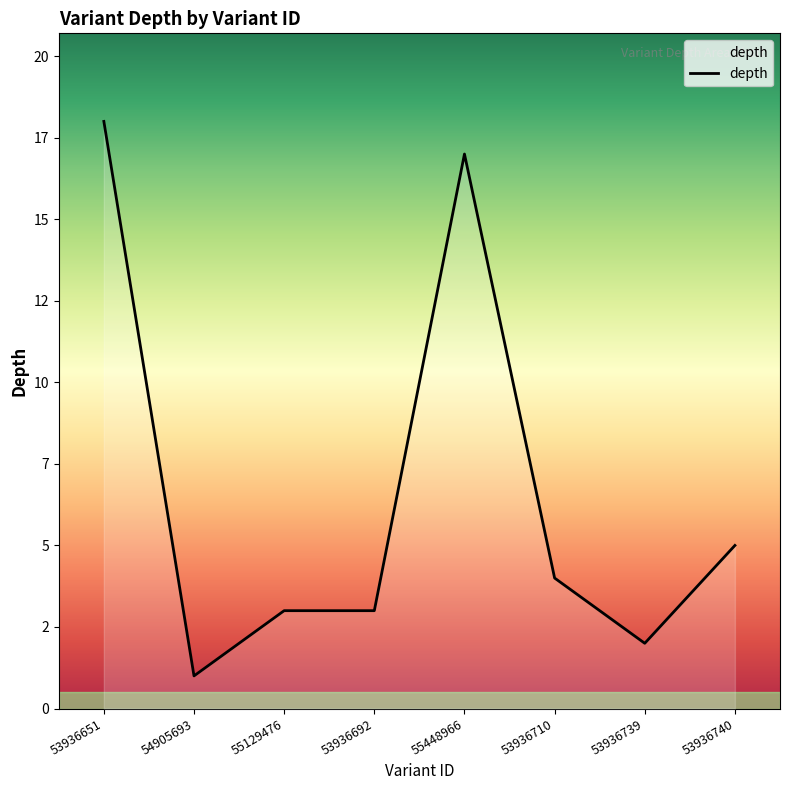

Is this an area chart (filled region under the line)?

Yes